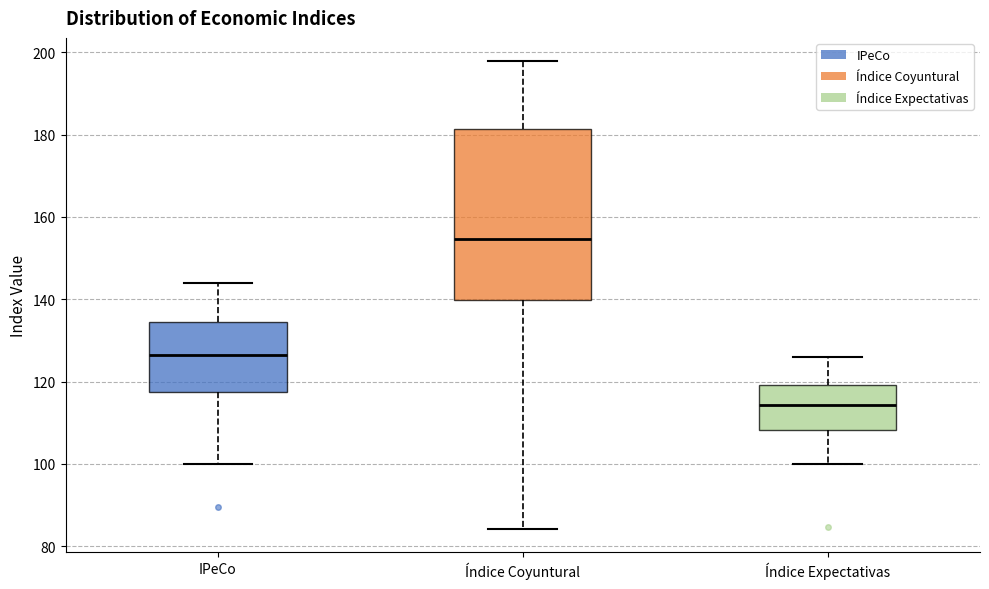

Reading left to right, read every box against the y-axis: the position of its median line, the range the box covers, and the ends of its whiskers. The values are not printed on the chart, so give them approximately, as read against the axis.

IPeCo: median 126, box 118 to 134, whiskers 100 to 144
Índice Coyuntural: median 154, box 140 to 182, whiskers 84 to 198
Índice Expectativas: median 114, box 108 to 120, whiskers 100 to 126